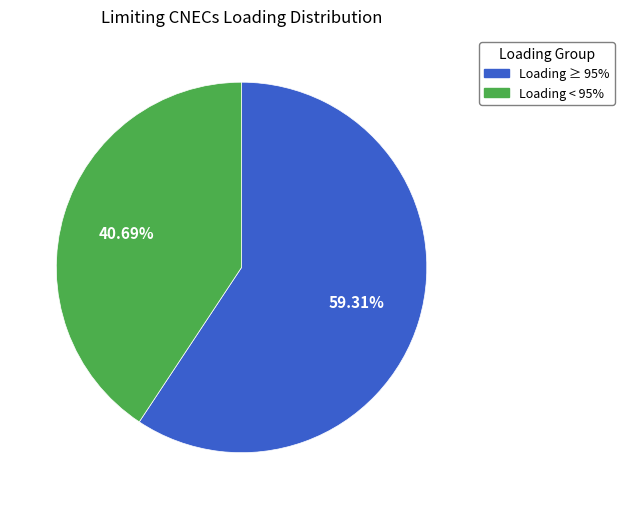

Does any single category account for the majority?

Yes